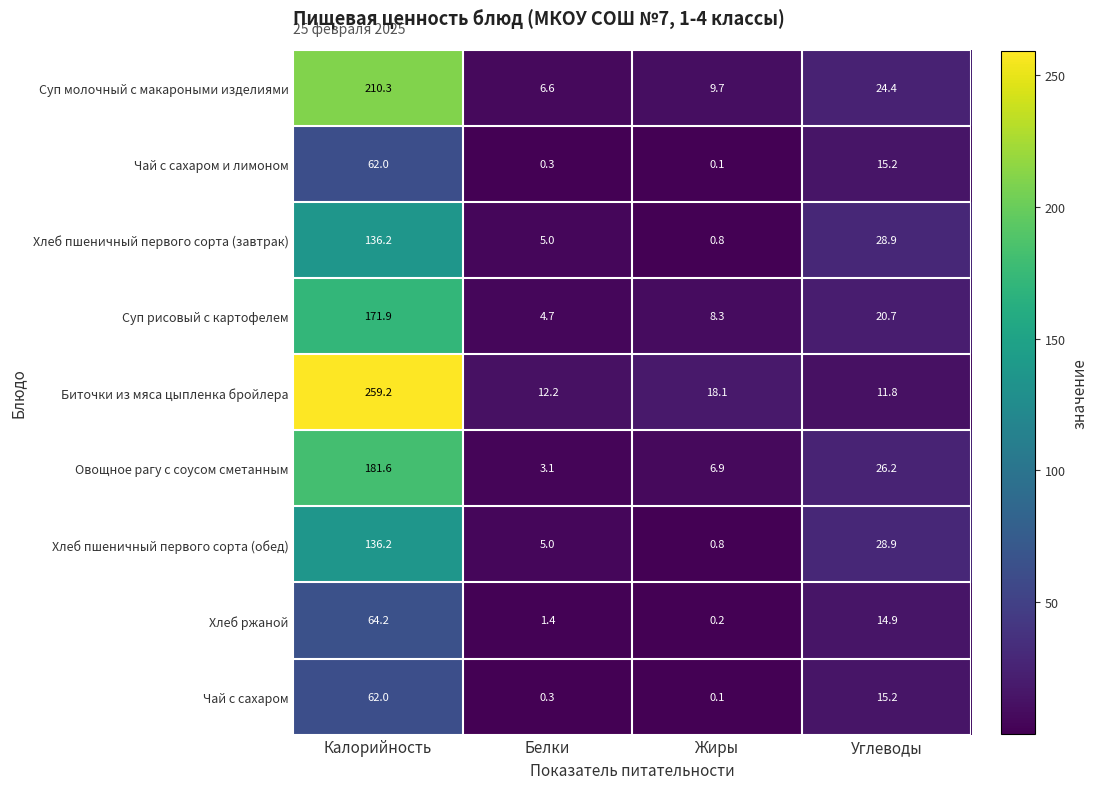

At which label does Чай с сахаром и лимоном first exceed 15?

Калорийность